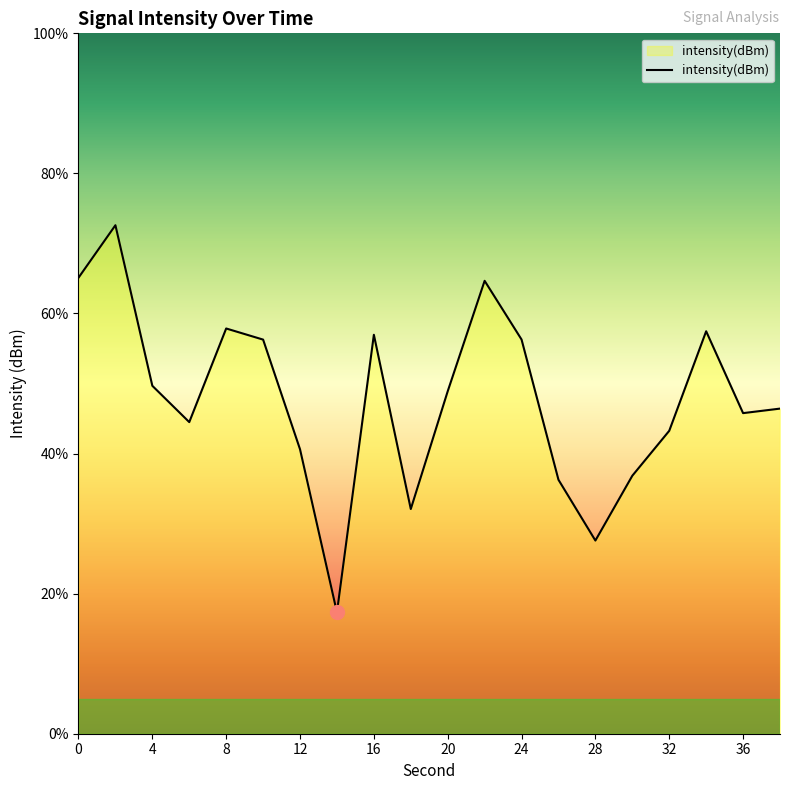

What is the maximum value shown in the chart?

72.6